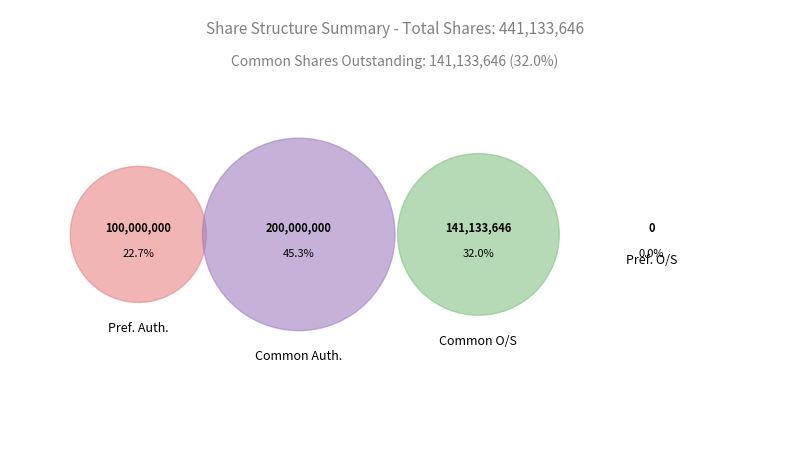

How many slices are in this pie chart?

4